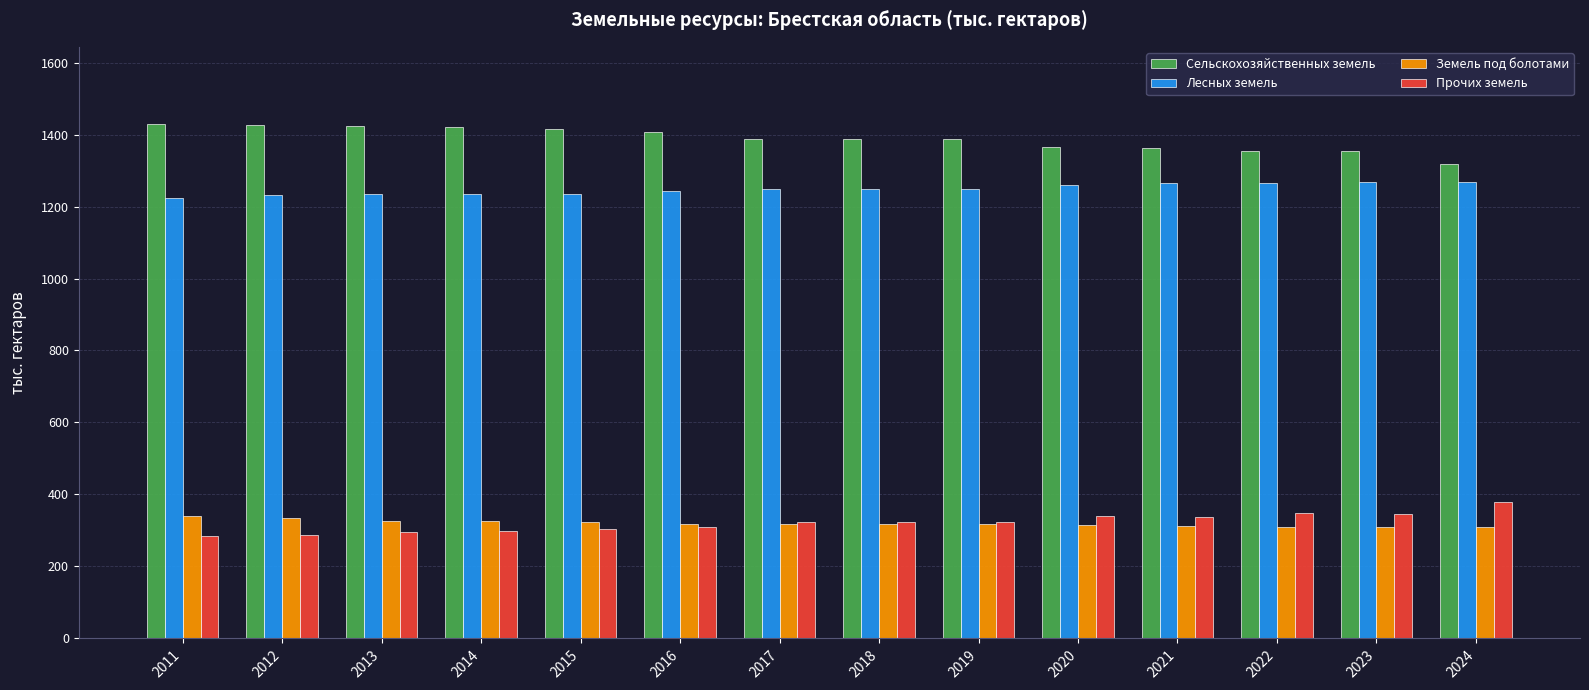

At how many categories does at least one series exceed 958?

14